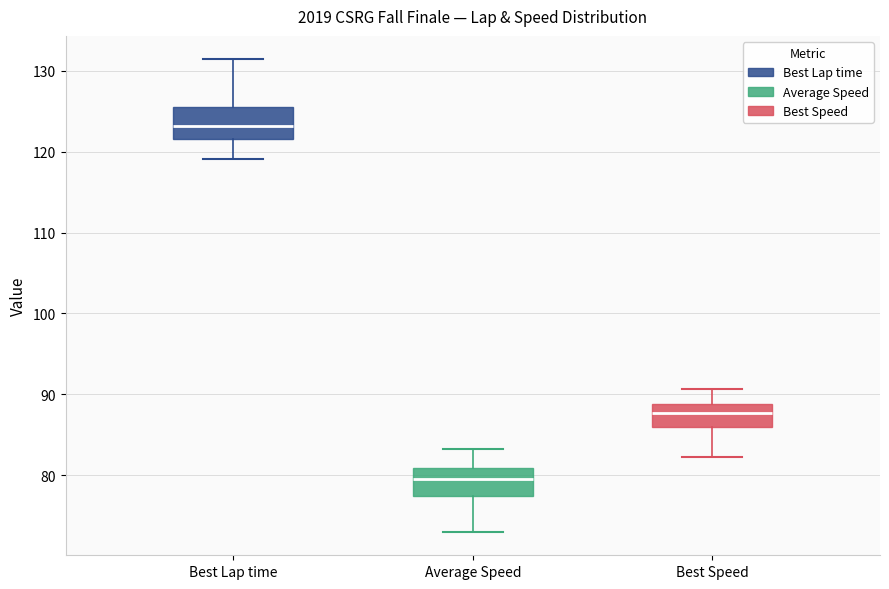

Reading left to right, read every box against the y-axis: the position of its median line, the range the box covers, and the ends of its whiskers. The values are not printed on the chart, so give them approximately, as read against the axis.

Best Lap time: median 123, box 122 to 126, whiskers 119 to 131
Average Speed: median 80, box 77 to 81, whiskers 73 to 83
Best Speed: median 88, box 86 to 89, whiskers 82 to 91